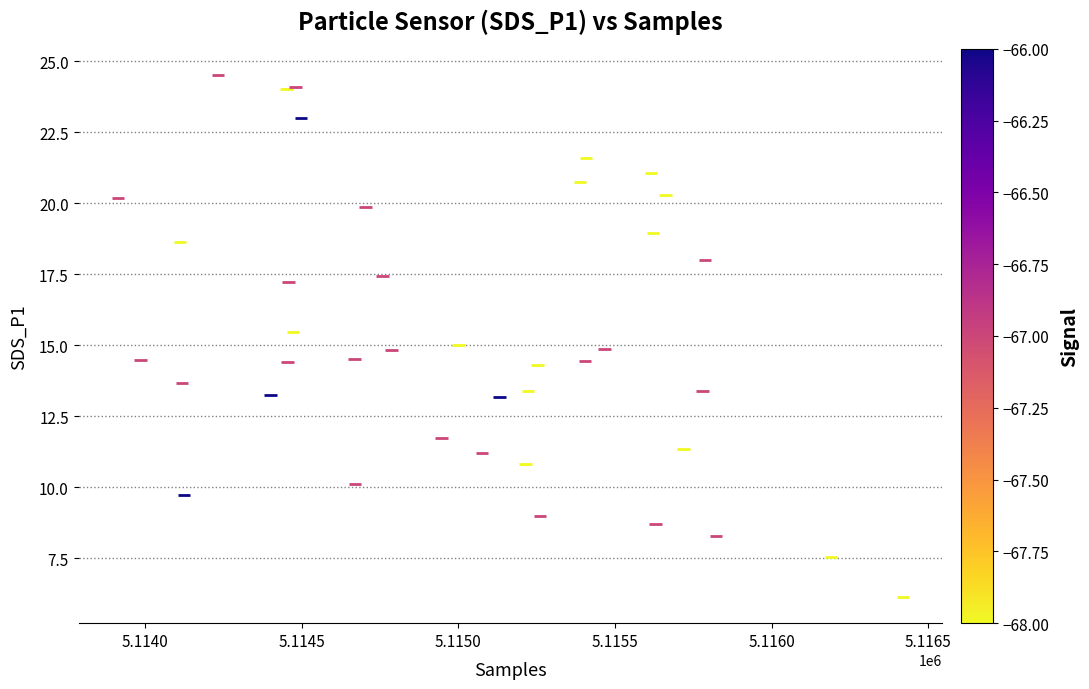

What is the range of X values (max minus min)?

2507.0